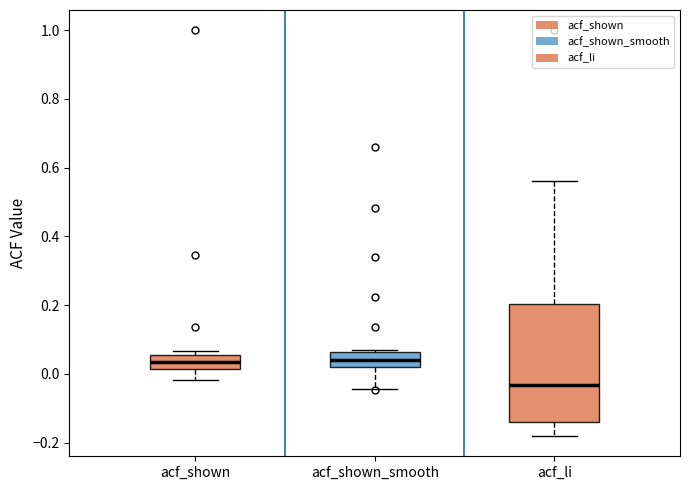

Which box is the tallest, from its lower edge to its upper edge?

acf_li